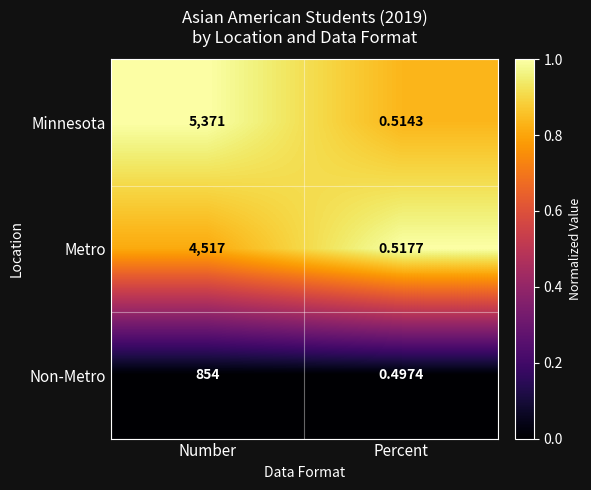

Which series has the largest total across all categories?

Minnesota